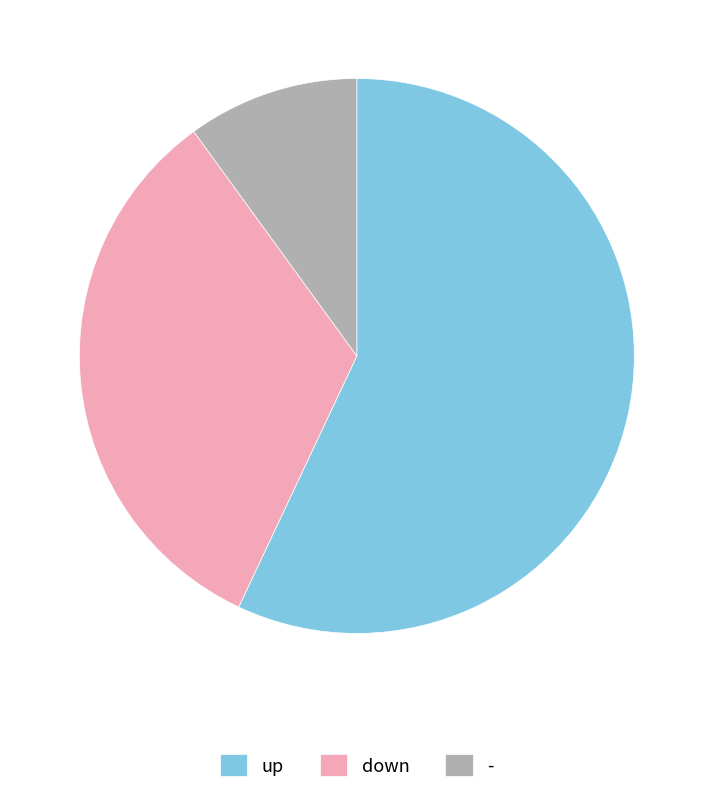

Rank the categories by value from lowest to highest.

-, down, up